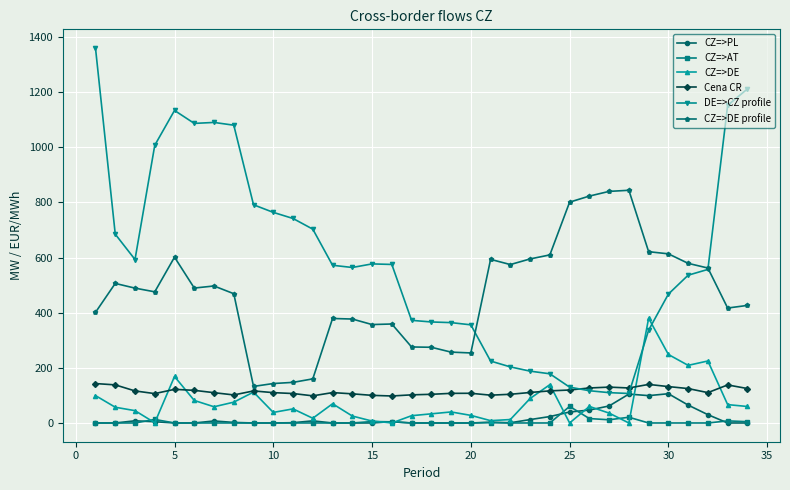

Which series has the largest total across all categories?

DE=>CZ profile